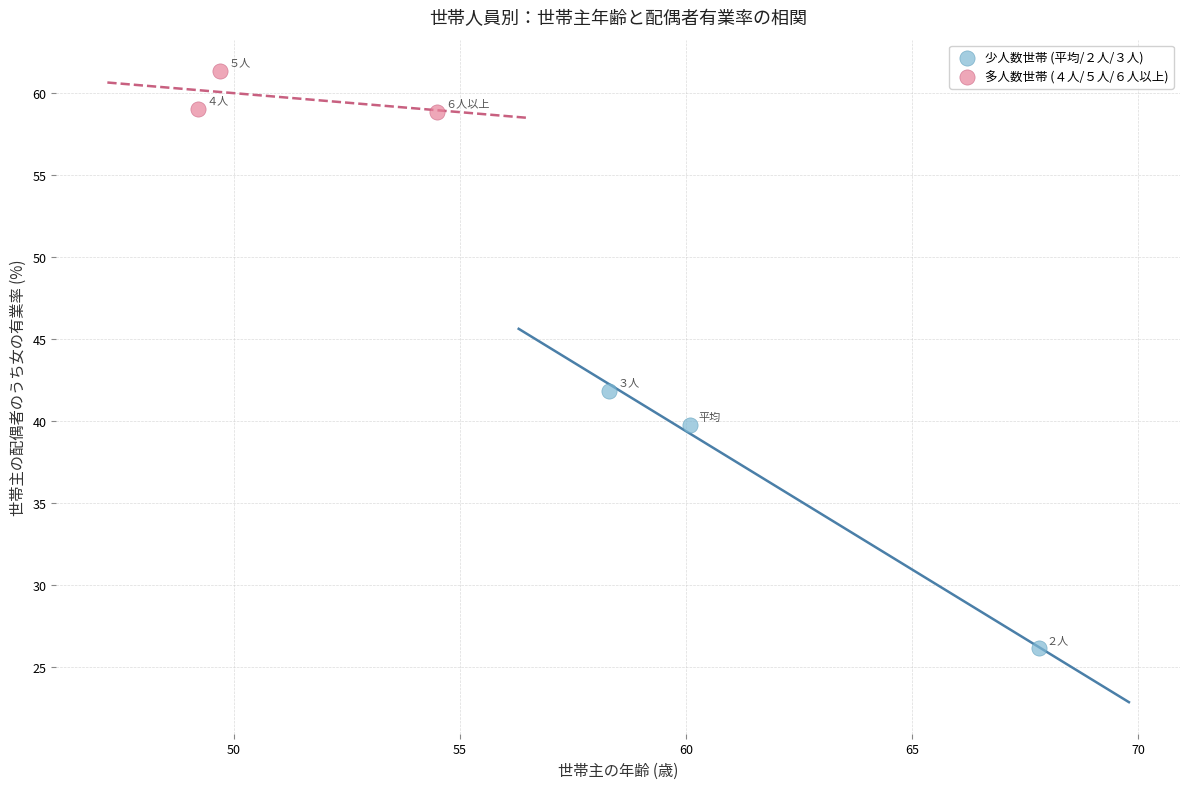

What are all the series names shown in the legend?

少人数世帯 (平均/２人/３人), 多人数世帯 (４人/５人/６人以上)